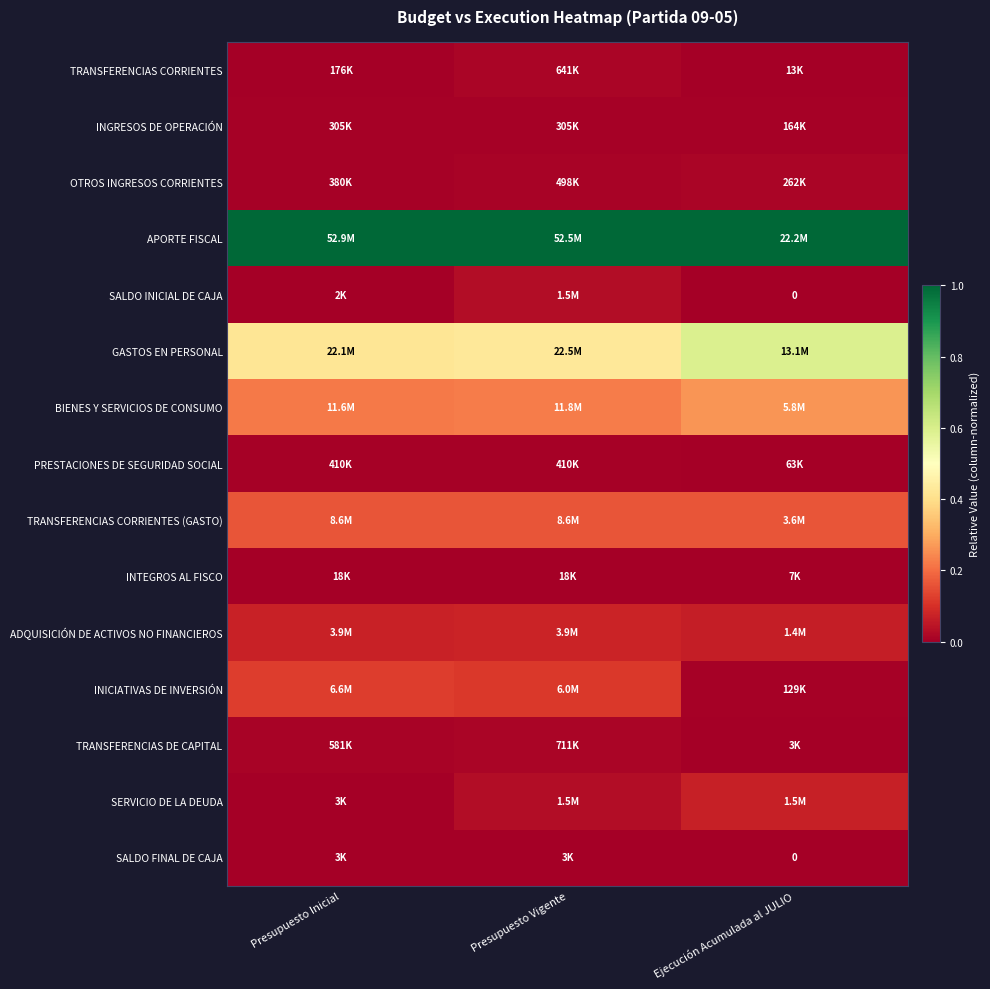

Rank the series at Presupuesto Inicial from lowest to highest value.

SALDO INICIAL DE CAJA, SERVICIO DE LA DEUDA, SALDO FINAL DE CAJA, INTEGROS AL FISCO, TRANSFERENCIAS CORRIENTES, INGRESOS DE OPERACIÓN, OTROS INGRESOS CORRIENTES, PRESTACIONES DE SEGURIDAD SOCIAL, TRANSFERENCIAS DE CAPITAL, ADQUISICIÓN DE ACTIVOS NO FINANCIEROS, INICIATIVAS DE INVERSIÓN, TRANSFERENCIAS CORRIENTES (GASTO), BIENES Y SERVICIOS DE CONSUMO, GASTOS EN PERSONAL, APORTE FISCAL